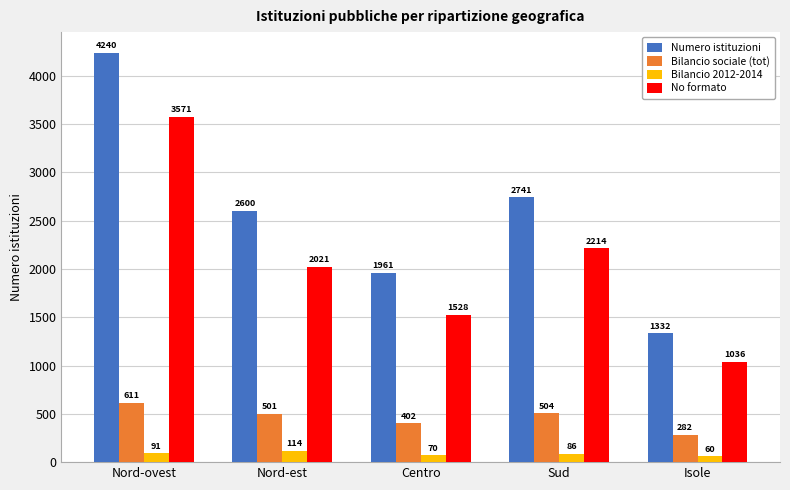

The value of No formato at Sud is 3269. True or false?

False